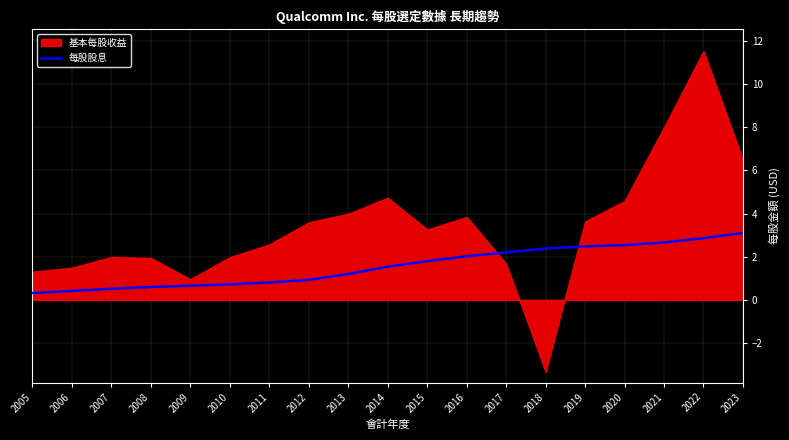

Count the number of categories in the chart.

19